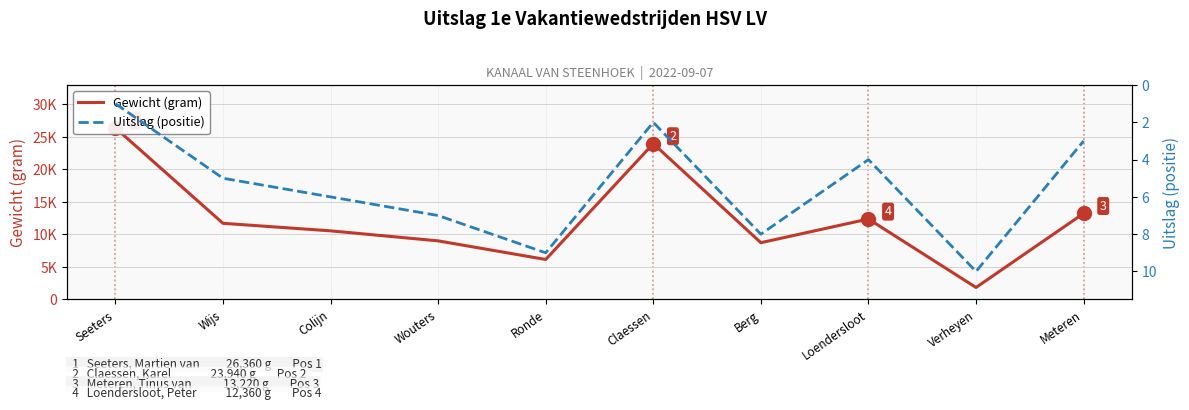

What are all the series names shown in the legend?

Gewicht (gram), Uitslag (positie)